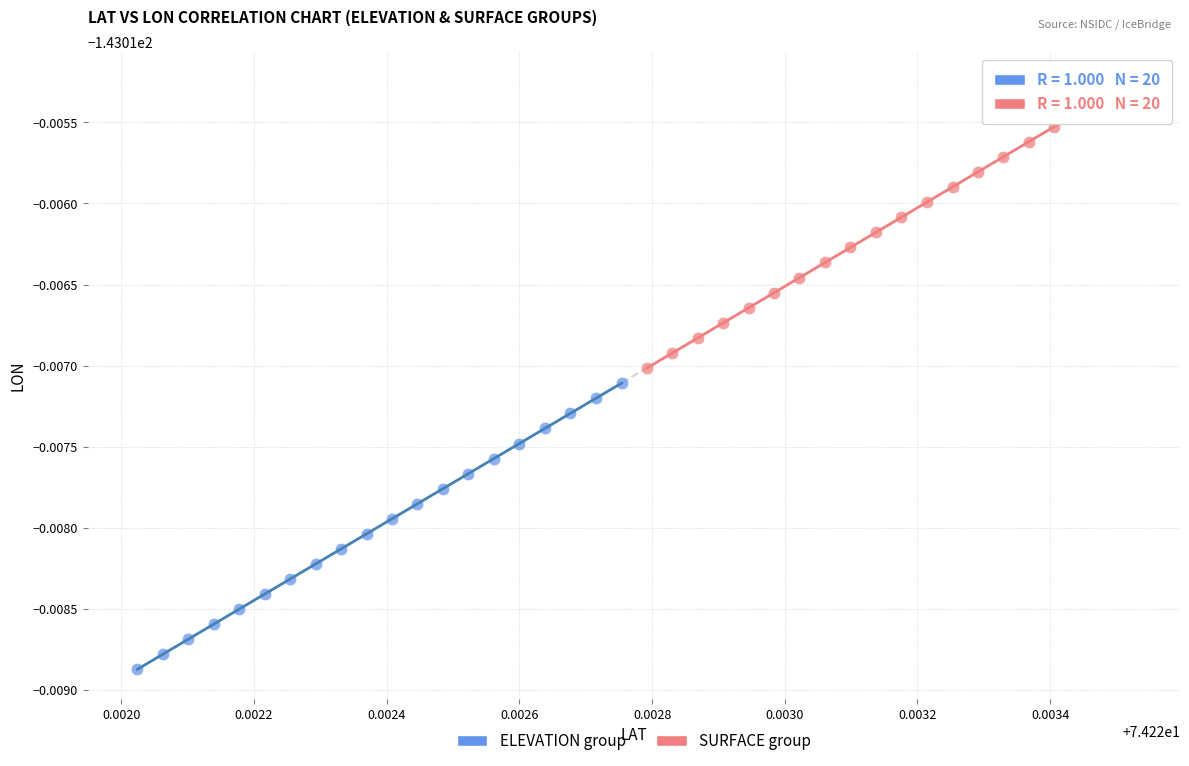

Which series contains the lowest Y value?

ELEVATION group